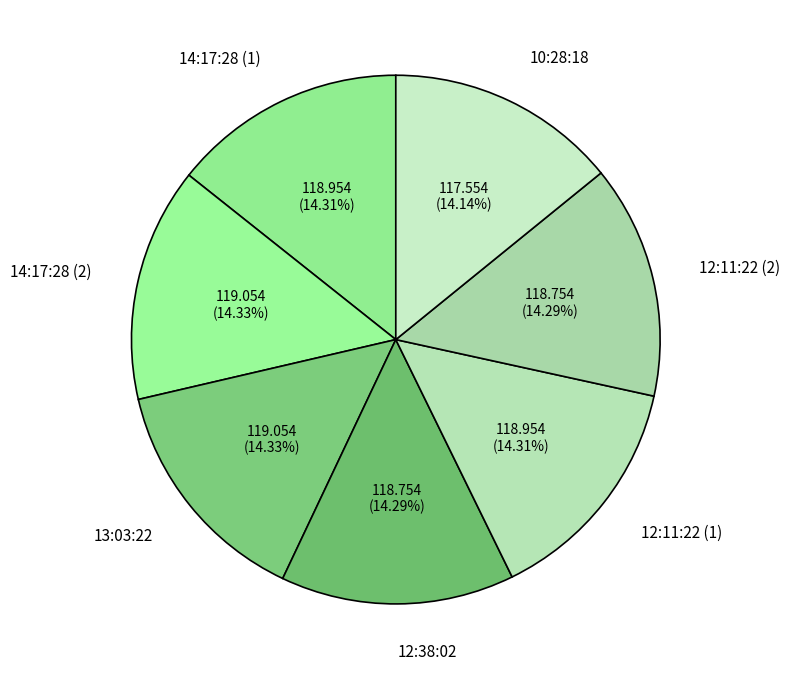

Is there any slice that represents more than half of the pie?

No